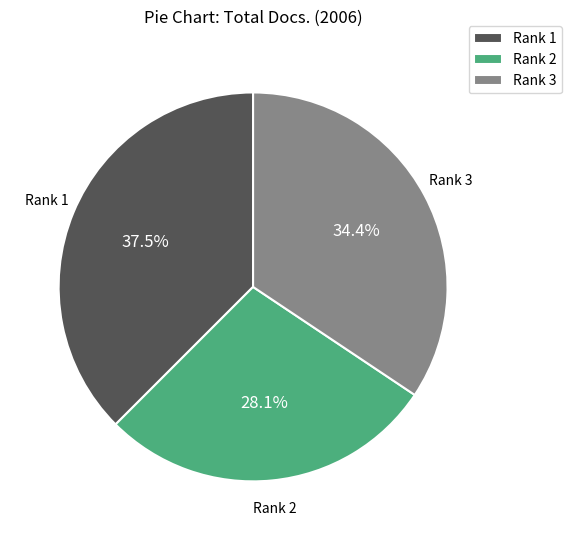

How many segments does this pie chart have?

3